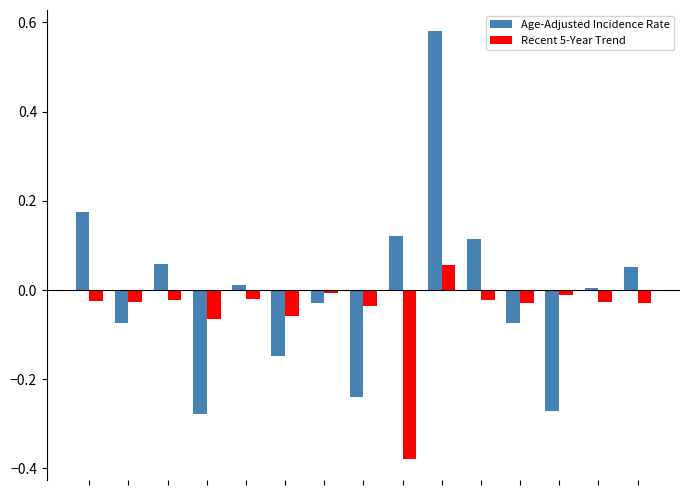

How many values in Age-Adjusted Incidence Rate are above zero?

8